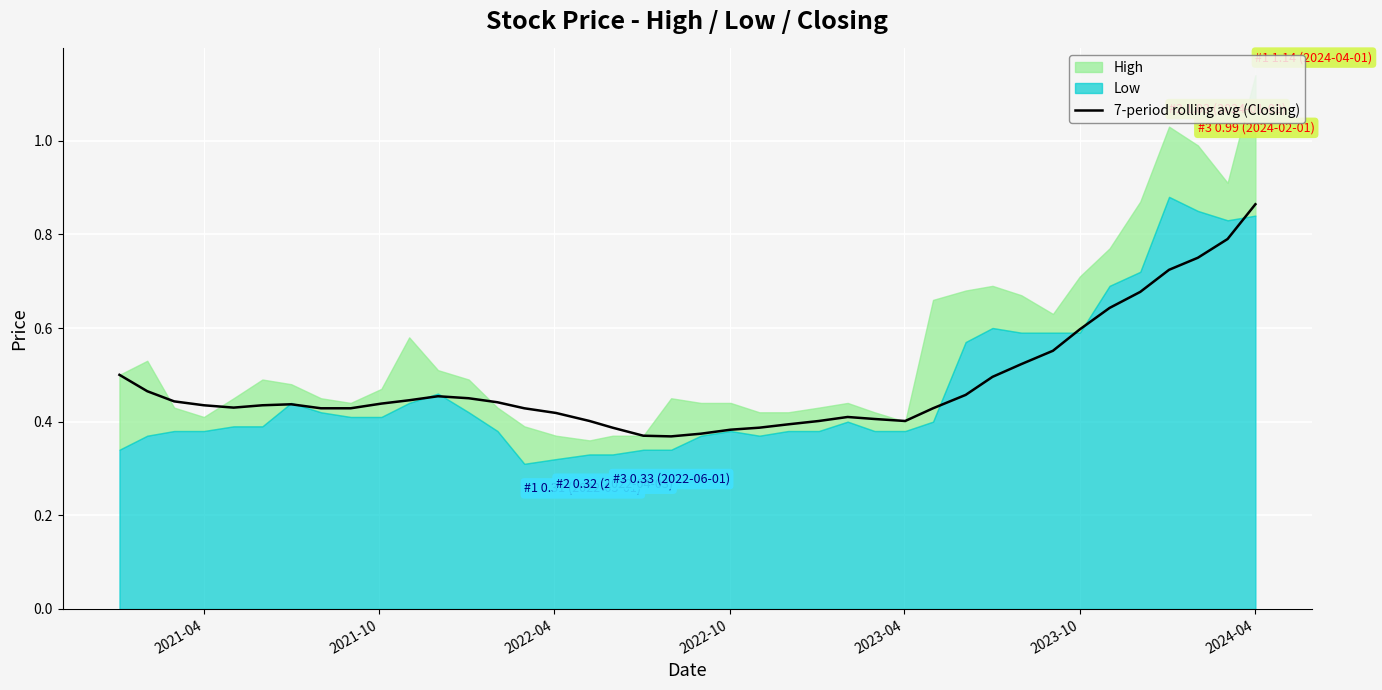

At which label does 7-period rolling avg (Closing) reach its peak?

2024-04